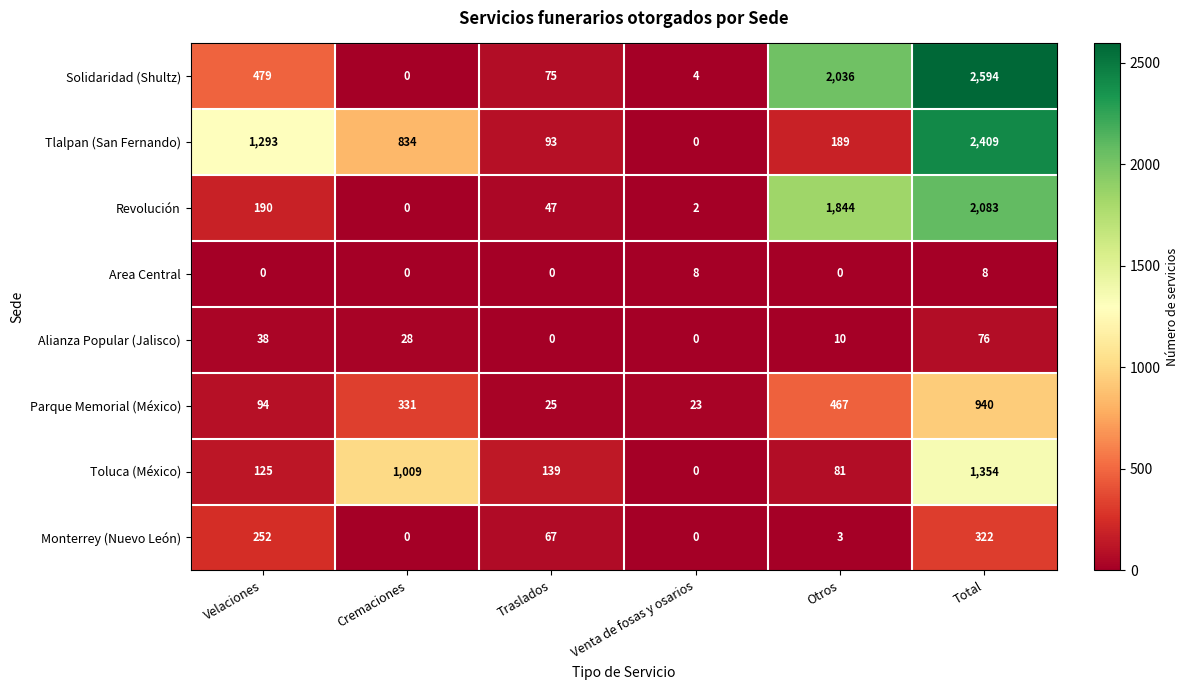

Count the Alianza Popular (Jalisco) values in the range 0 to 38.

5